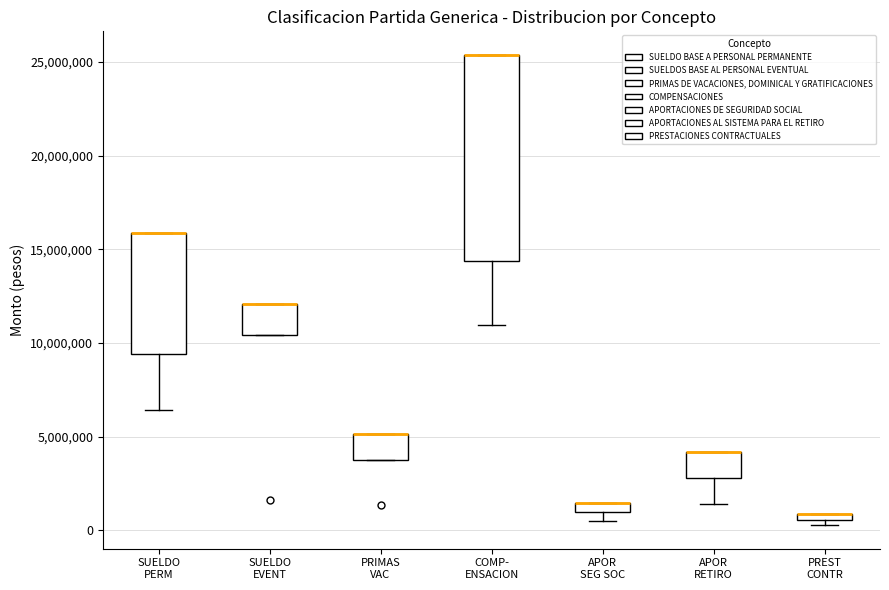

Where is the lower edge of the box for SUELDO EVENT on the y-axis? The values are not printed on the chart, so give them approximately, as read against the axis.

10500000